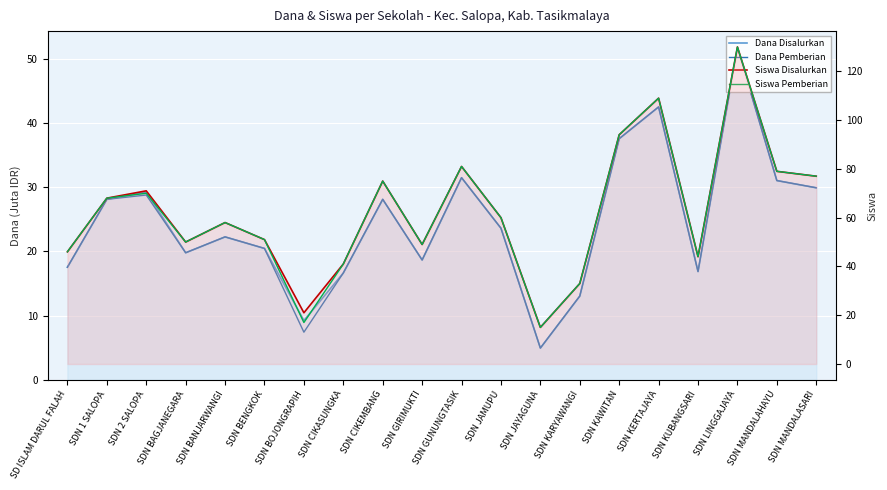

How many values in the Dana Disalurkan series exceed 23?

10